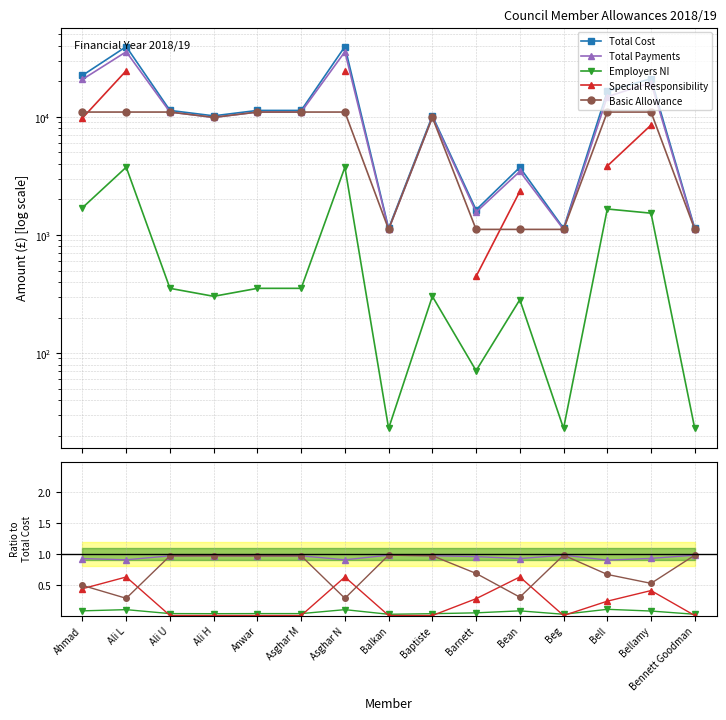

True or false: Basic Allowance and Total Cost cross at least once.

False